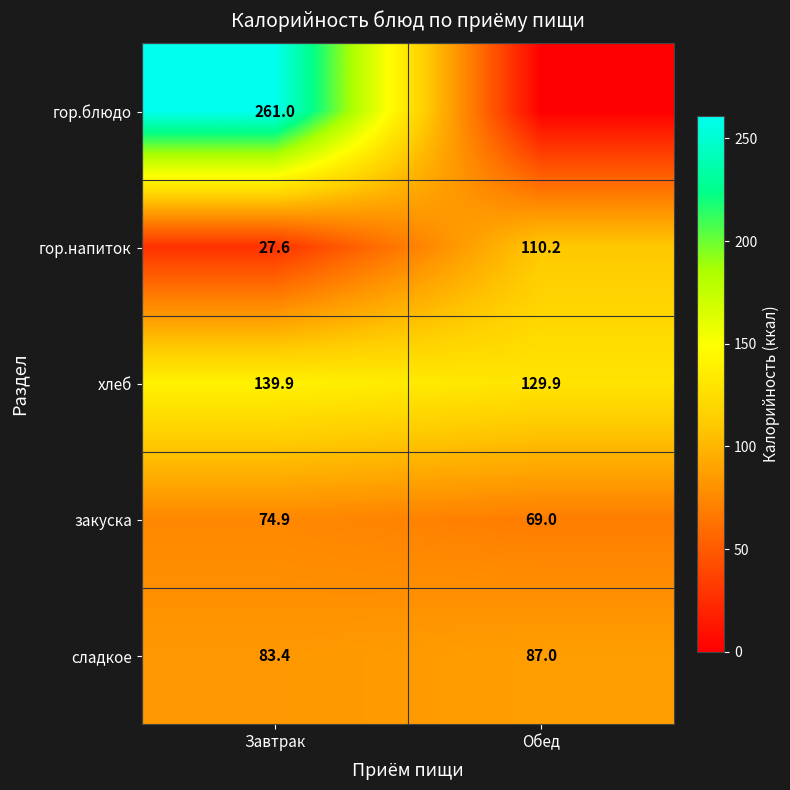

The value of хлеб at Обед is 129.9. True or false?

True